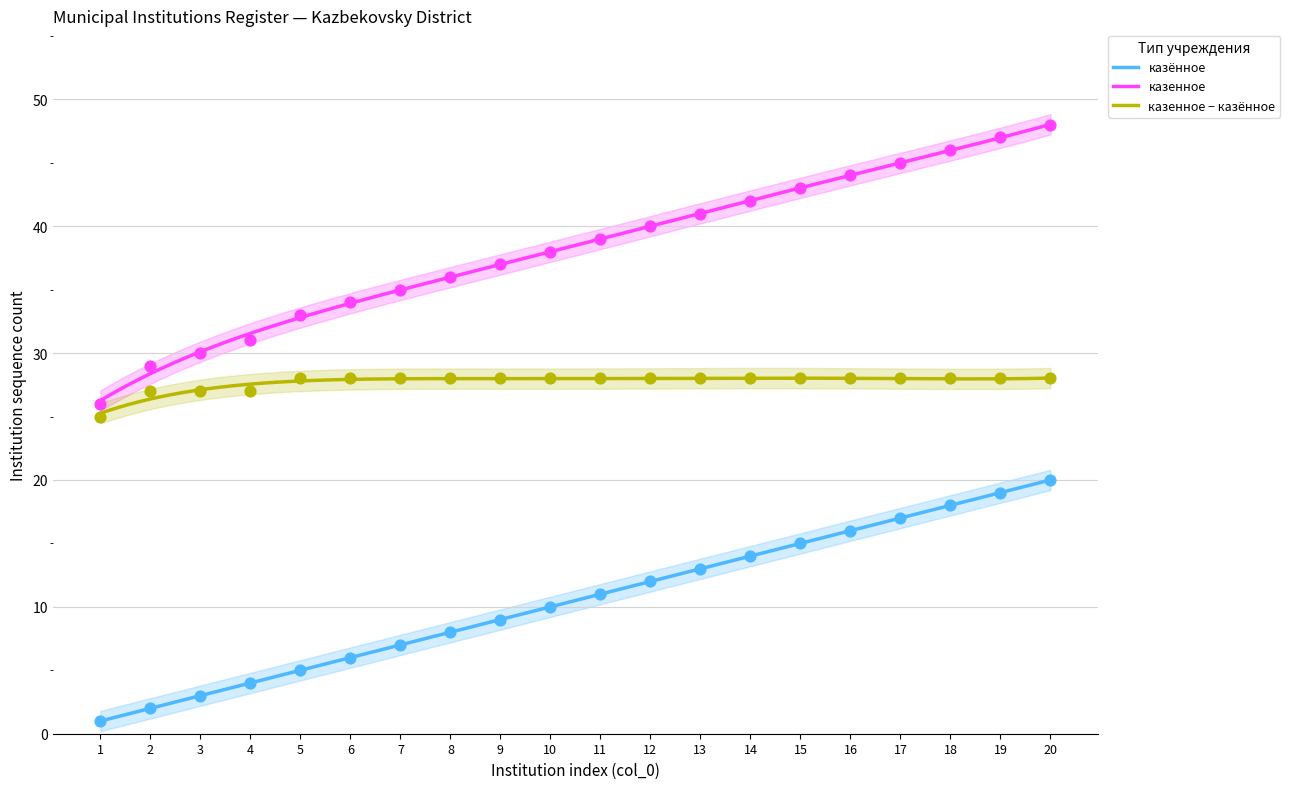

What is the total value across all series at 13?

54